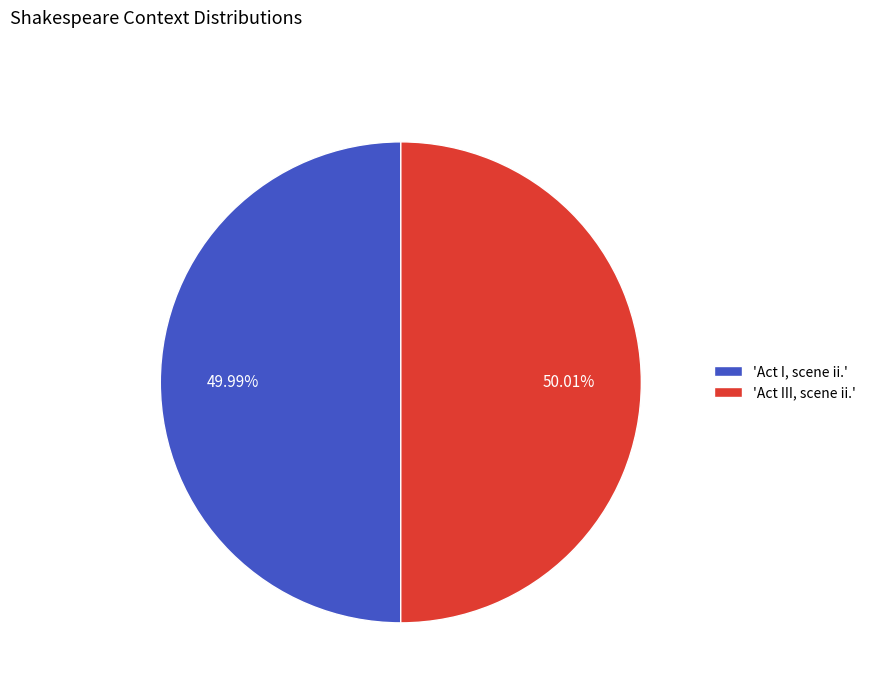

Approximately how many times larger is the value at 'Act I, scene ii.' compared to 'Act III, scene ii.'?

1.0